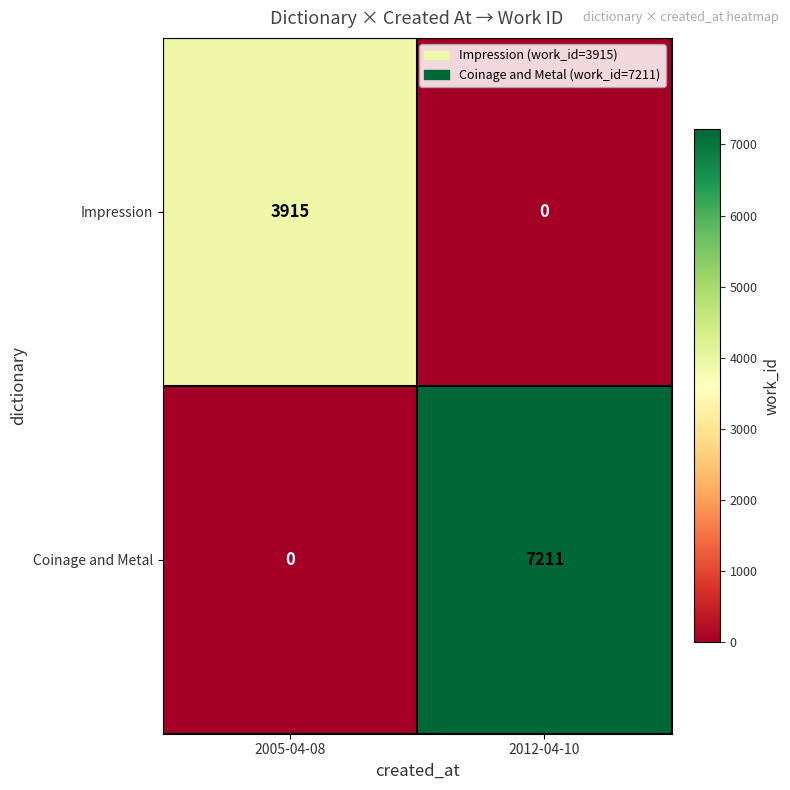

What is the spread (max minus min) of values at 2012-04-10?

7211